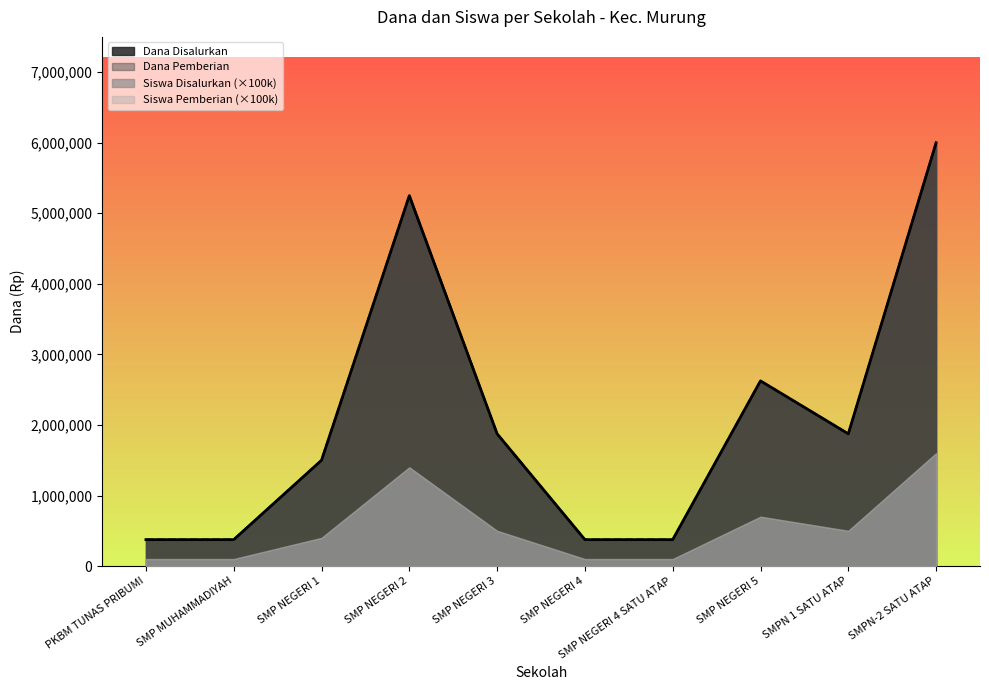

At which category does the chart reach its minimum across all series?

PKBM TUNAS PRIBUMI